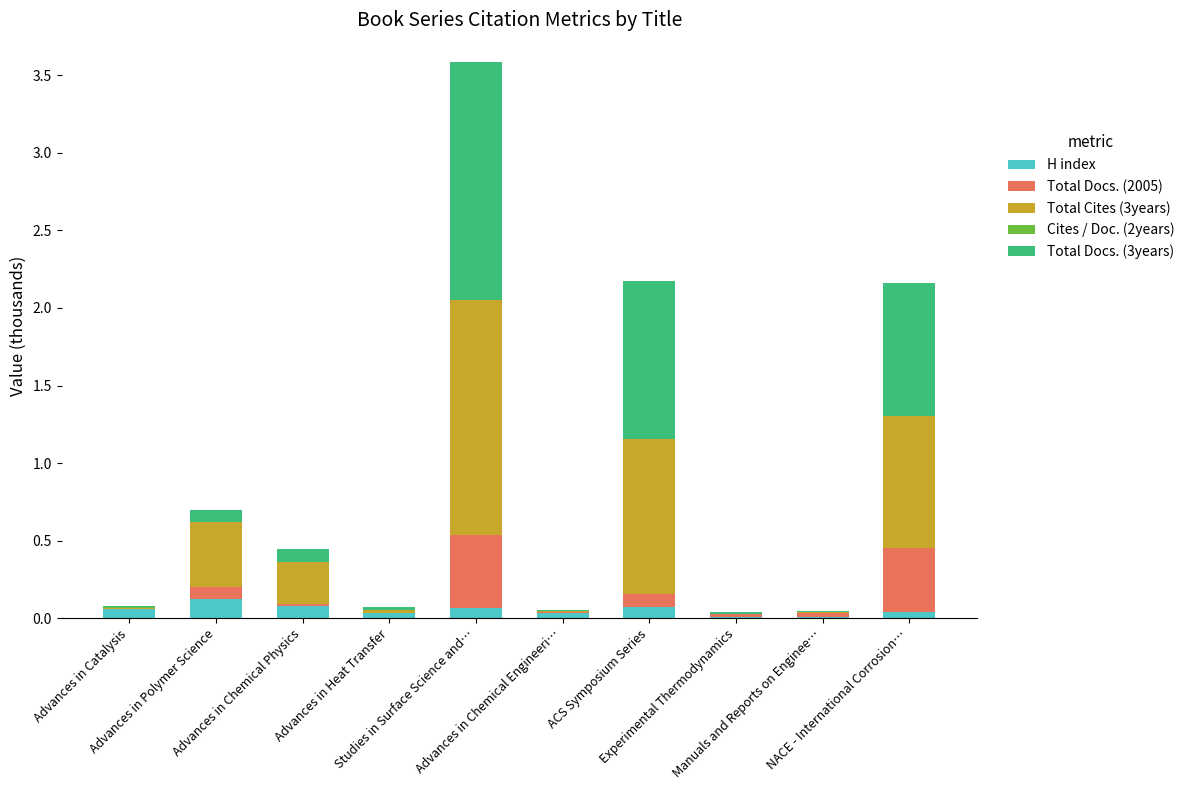

How many distinct data groups are displayed?

5